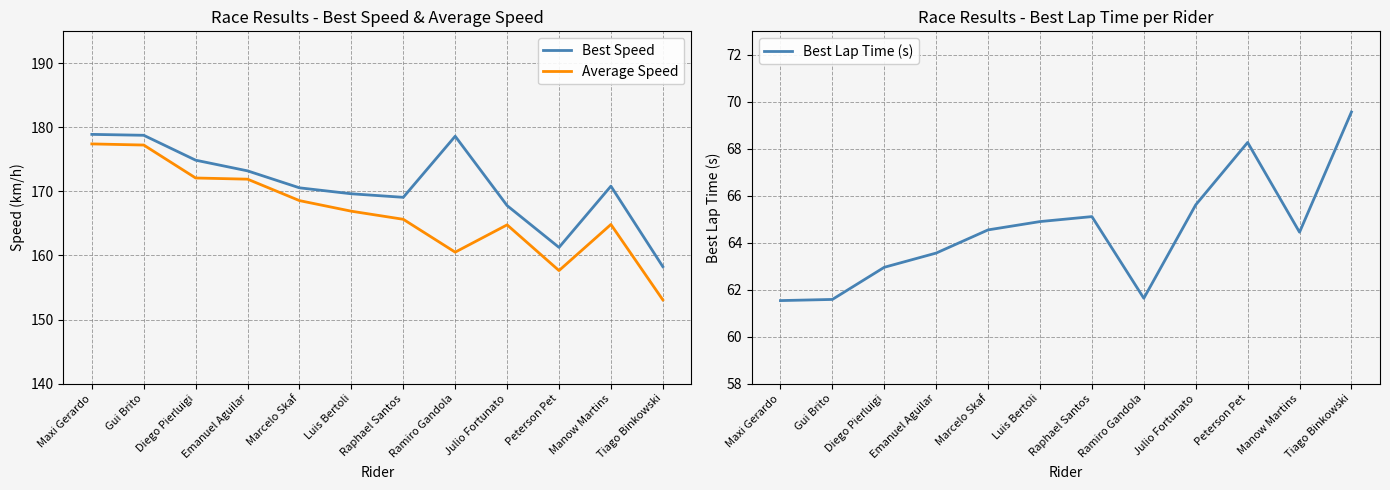

How many values in the Average Speed series exceed 166?

6